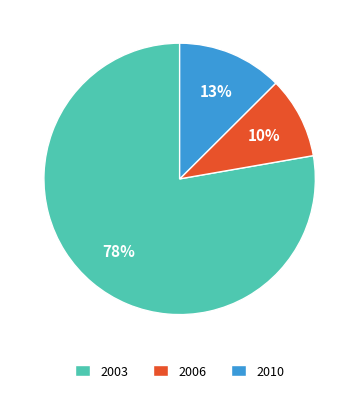

Does any single category account for the majority?

Yes